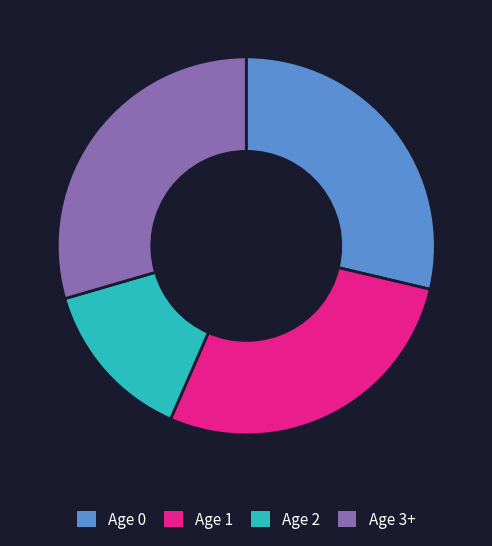

True or false: Age 1 accounts for 34% of the total.

False